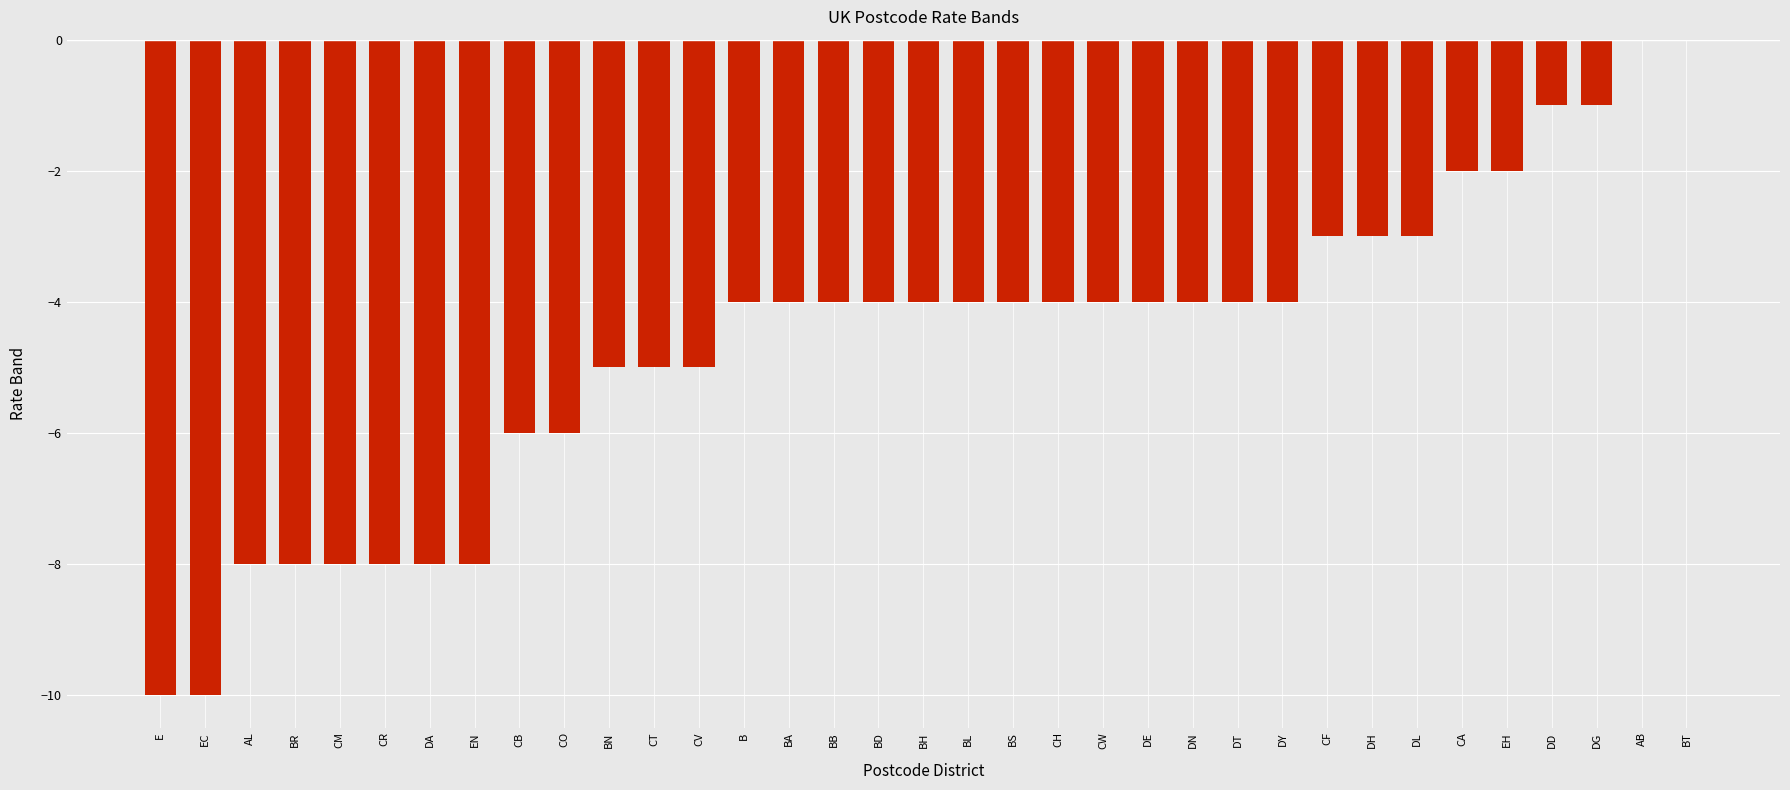

What is the approximate value at EN, to the nearest 5?

-10